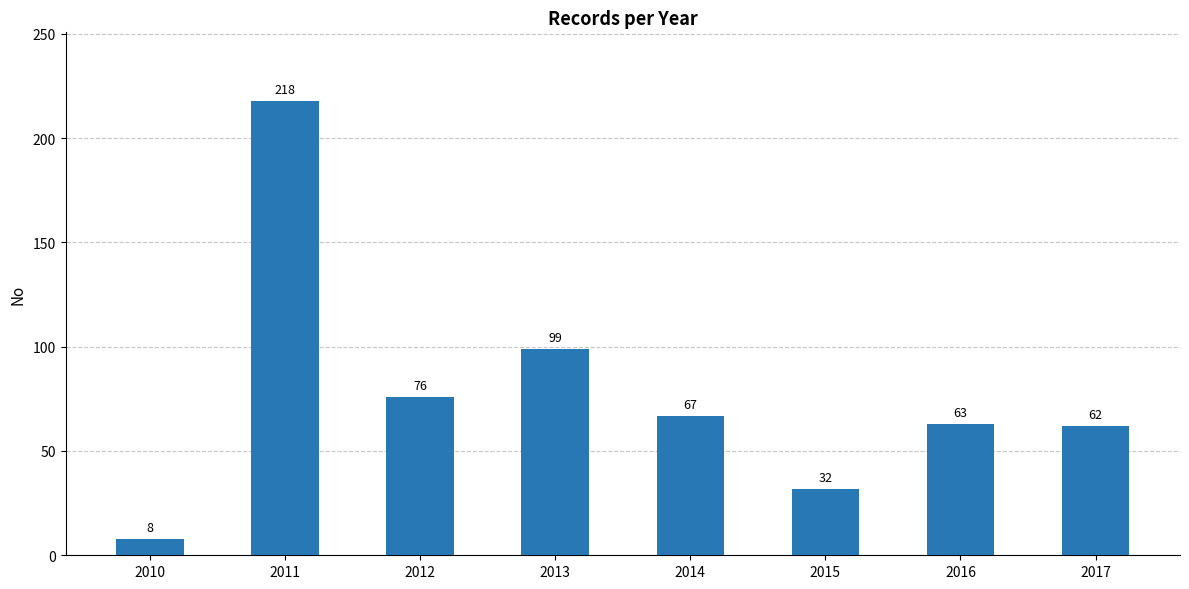

What is the value of the 1st bar from the left?

8